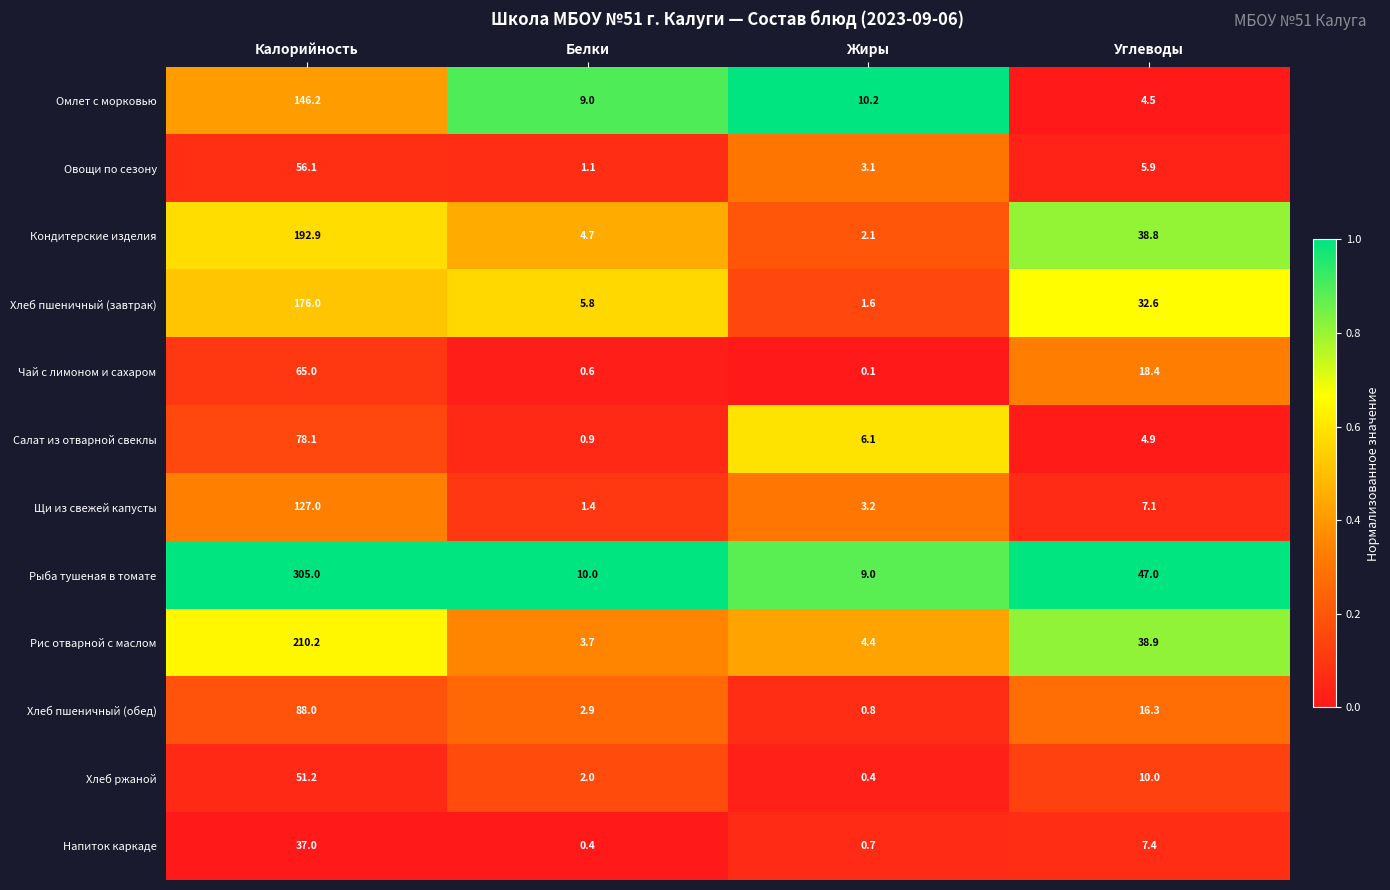

What is the difference between the highest and lowest values at Калорийность?

268.0